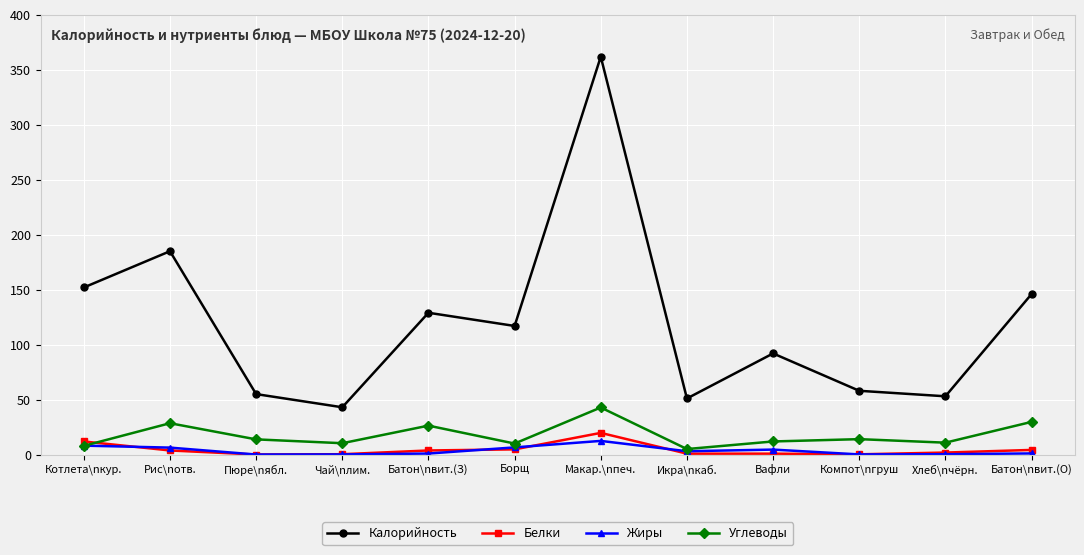

What is the difference between the Жиры values at Хлеб\nчёрн. and Макар.\nпеч.?

12.1